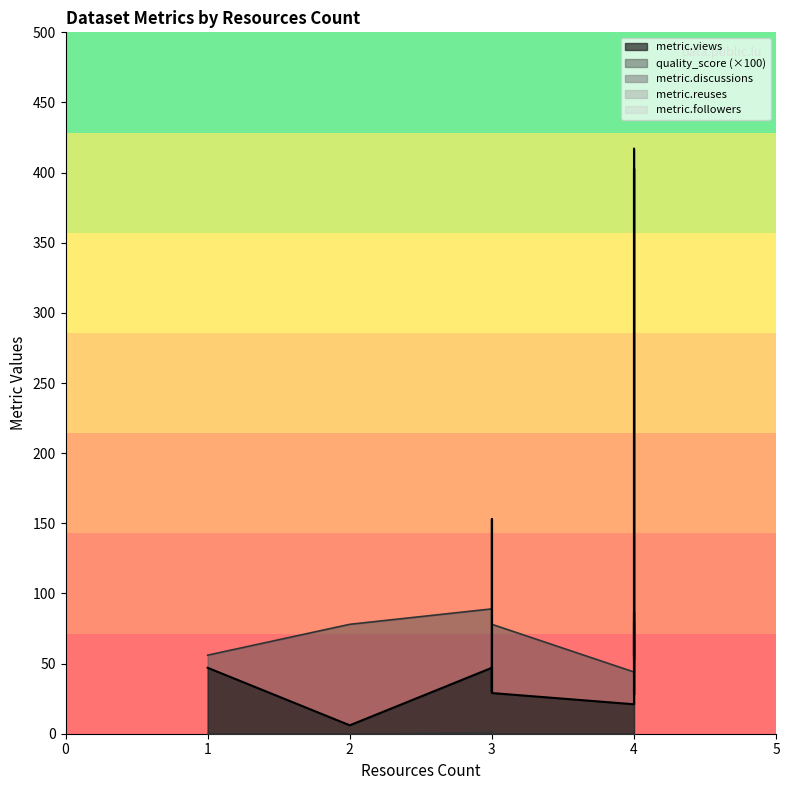

What is the difference between the maximum and minimum values in the metric.followers series?

2.0